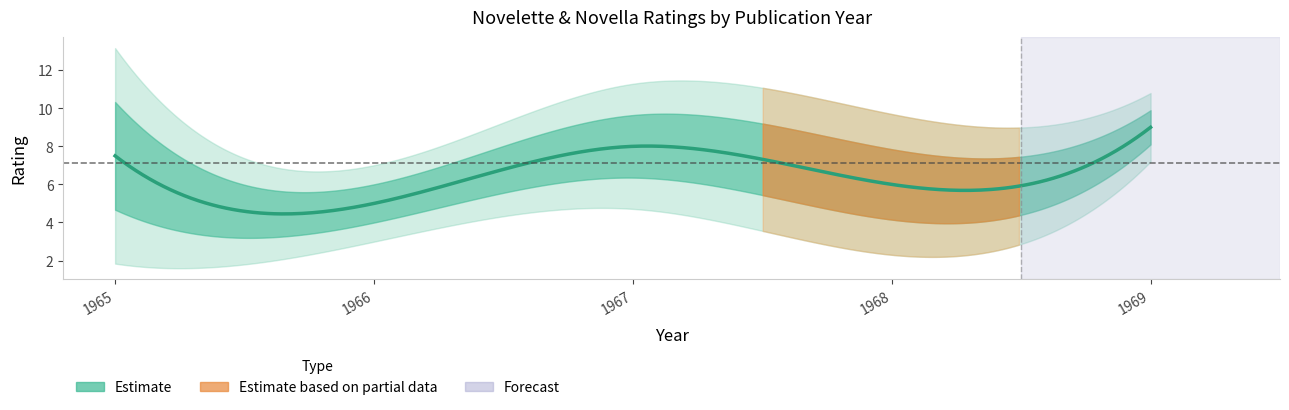

What is the difference between the second highest and minimum values?

10